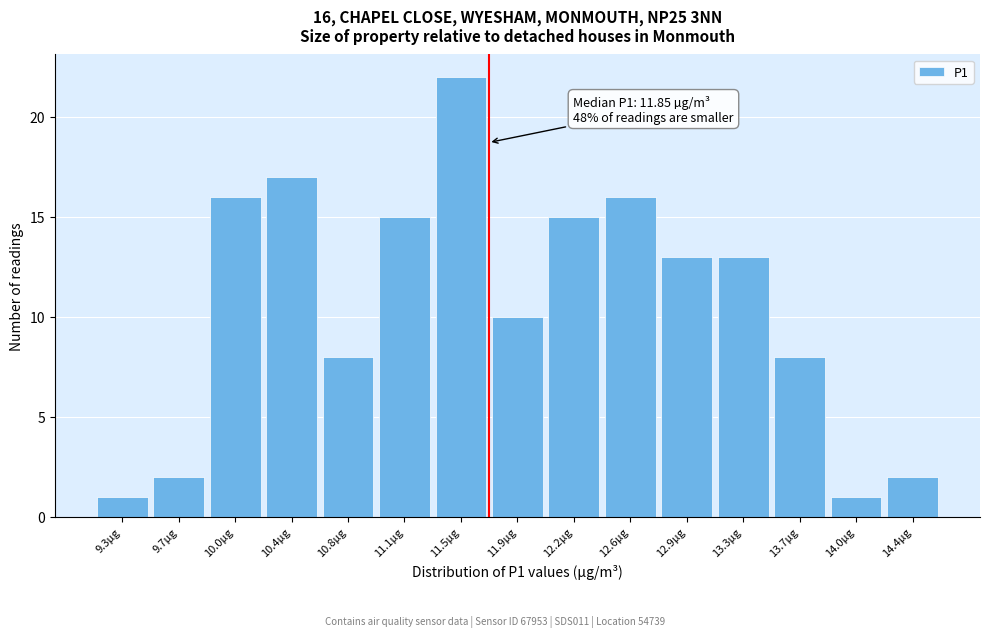

Reading left to right, list all the values displayed in this chart.

9.3µg=1	9.7µg=2	10.0µg=16	10.4µg=17	10.8µg=8	11.1µg=15	11.5µg=22	11.9µg=10	12.2µg=15	12.6µg=16	12.9µg=13	13.3µg=13	13.7µg=8	14.0µg=1	14.4µg=2